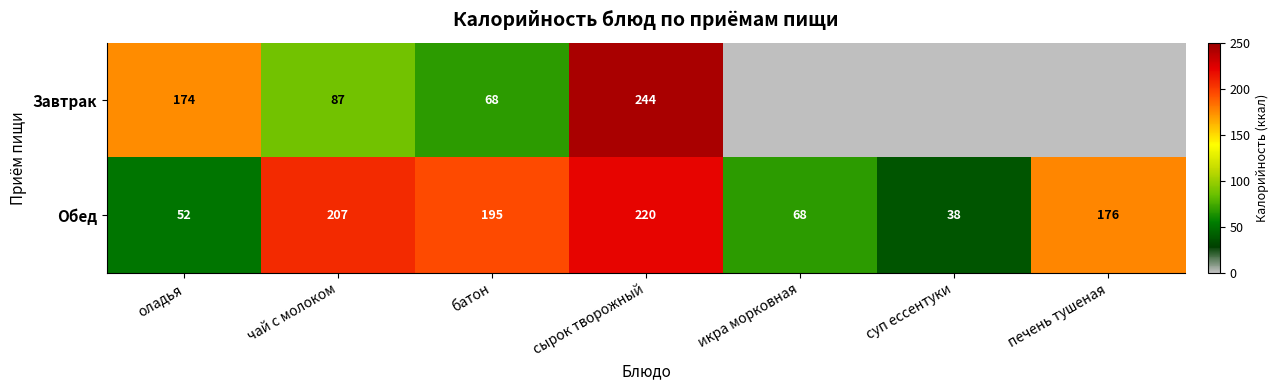

How many categories are shown in the chart?

7